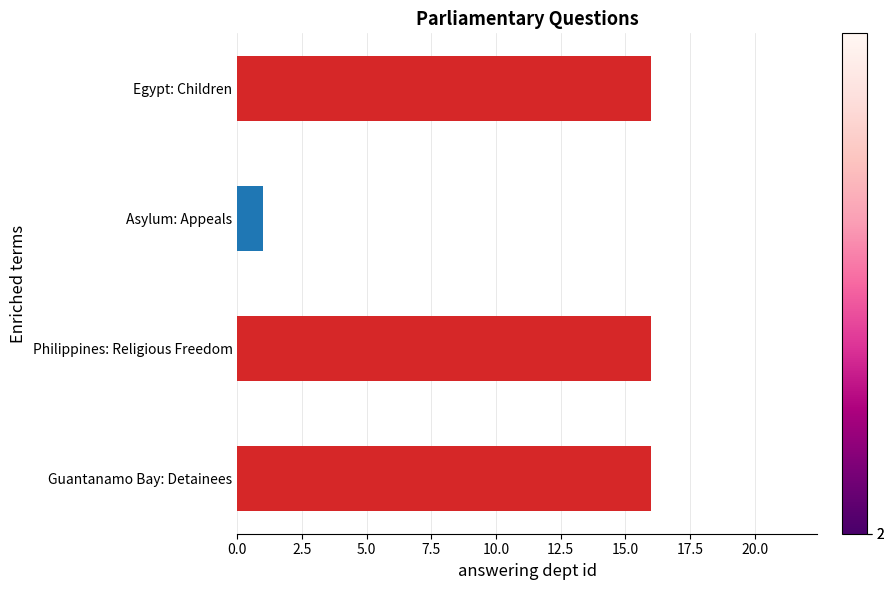

Reading bottom to top, transcribe all the data shown in this chart.

16	16	1	16